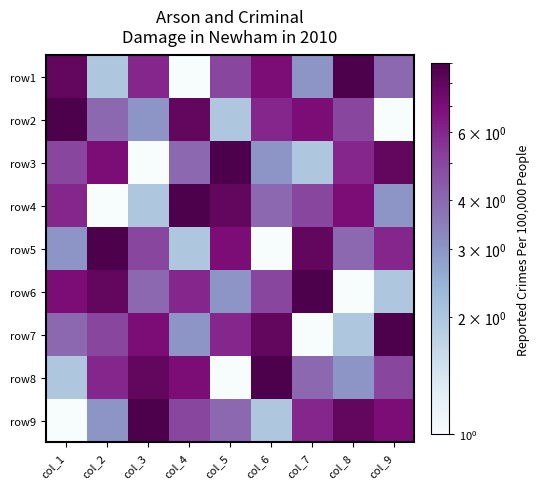

Reading left to right, list all the values displayed in this chart.

row1: col_1=8	col_2=2	col_3=6	col_4=1	col_5=5	col_6=7	col_7=3	col_8=9	col_9=4
row2: col_1=9	col_2=4	col_3=3	col_4=8	col_5=2	col_6=6	col_7=7	col_8=5	col_9=1
row3: col_1=5	col_2=7	col_3=1	col_4=4	col_5=9	col_6=3	col_7=2	col_8=6	col_9=8
row4: col_1=6	col_2=1	col_3=2	col_4=9	col_5=8	col_6=4	col_7=5	col_8=7	col_9=3
row5: col_1=3	col_2=9	col_3=5	col_4=2	col_5=7	col_6=1	col_7=8	col_8=4	col_9=6
row6: col_1=7	col_2=8	col_3=4	col_4=6	col_5=3	col_6=5	col_7=9	col_8=1	col_9=2
row7: col_1=4	col_2=5	col_3=7	col_4=3	col_5=6	col_6=8	col_7=1	col_8=2	col_9=9
row8: col_1=2	col_2=6	col_3=8	col_4=7	col_5=1	col_6=9	col_7=4	col_8=3	col_9=5
row9: col_1=1	col_2=3	col_3=9	col_4=5	col_5=4	col_6=2	col_7=6	col_8=8	col_9=7